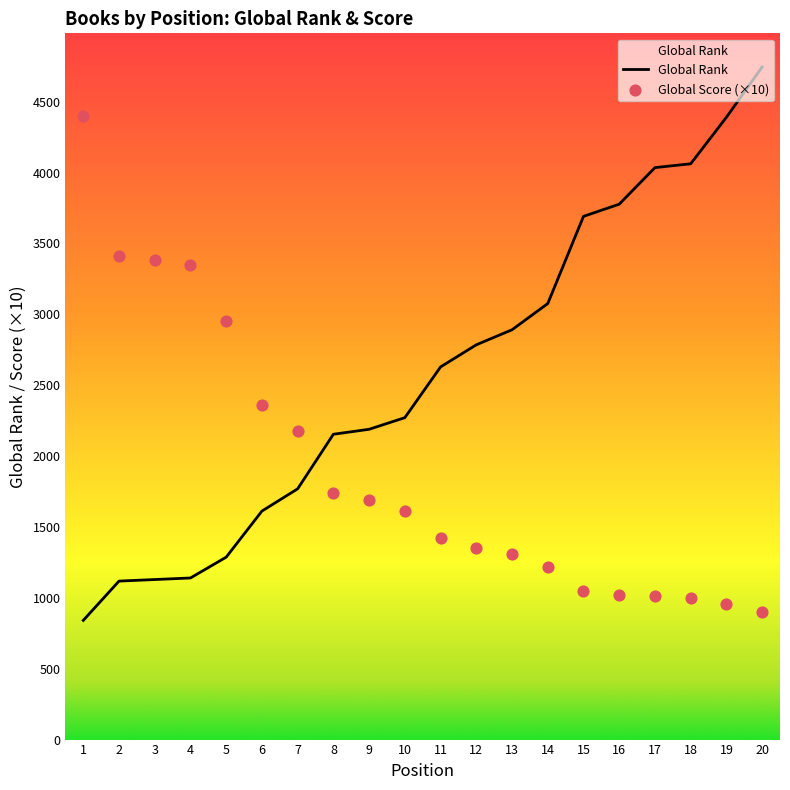

At which category is the sum across all series the highest?

20